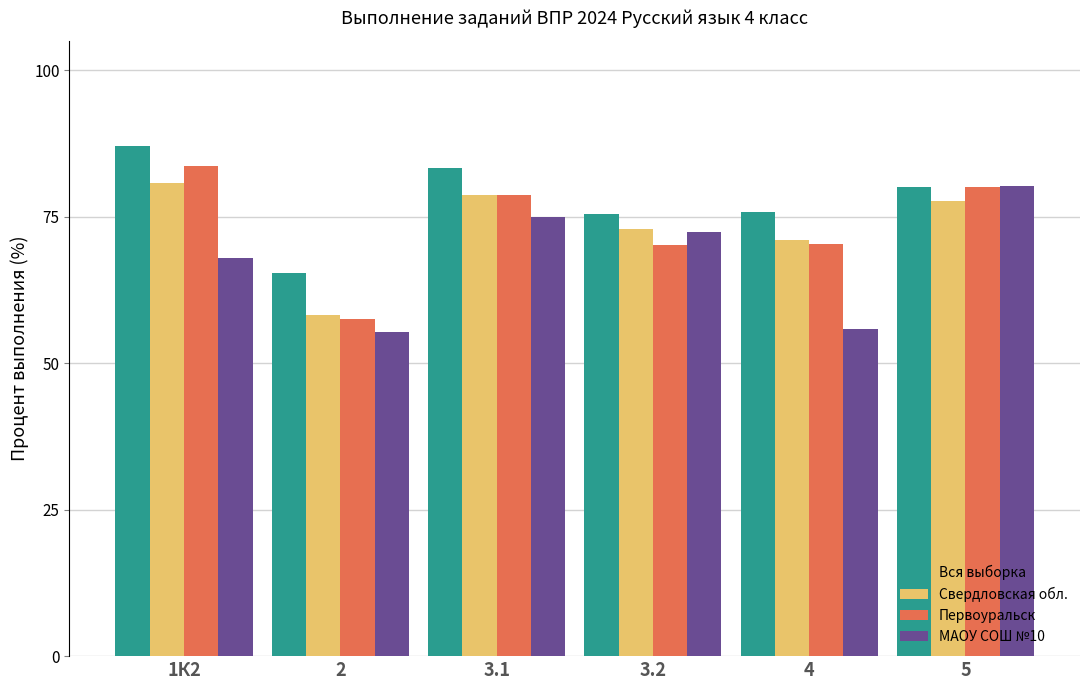

What is the sum of the Первоуральск values at 1К2 and 3.1?

162.5